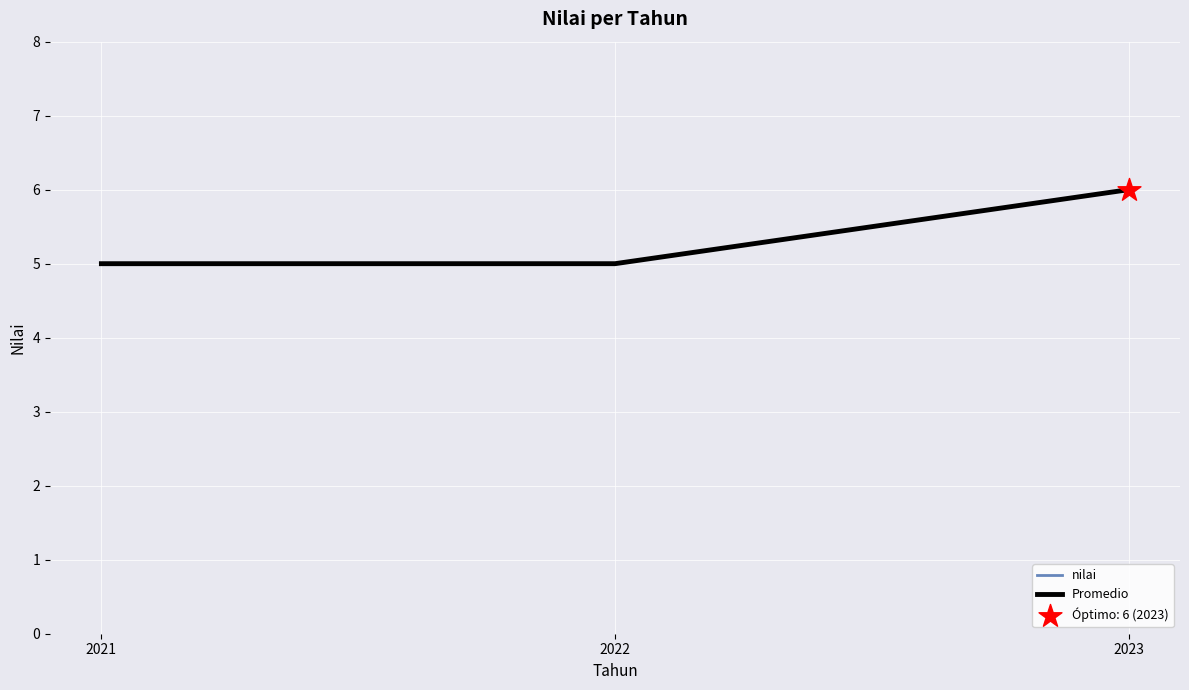

What is the total value across all series at 2022?

10